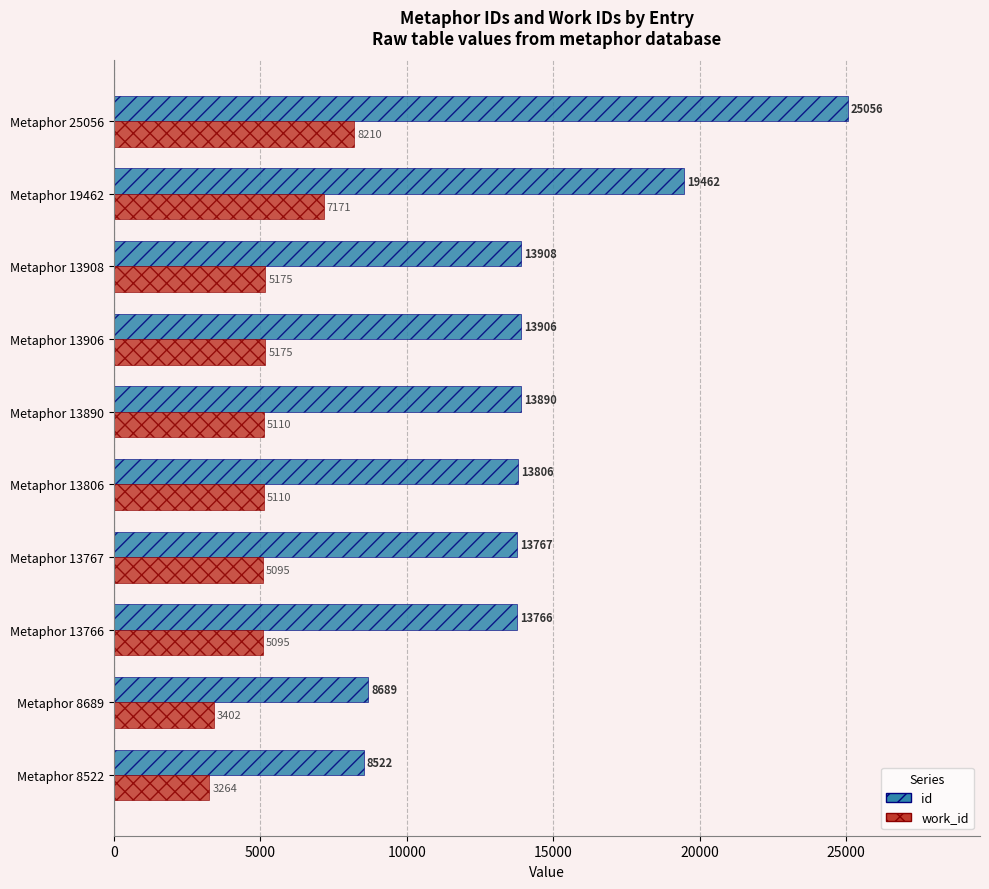

What is the sum of all id values?

144772